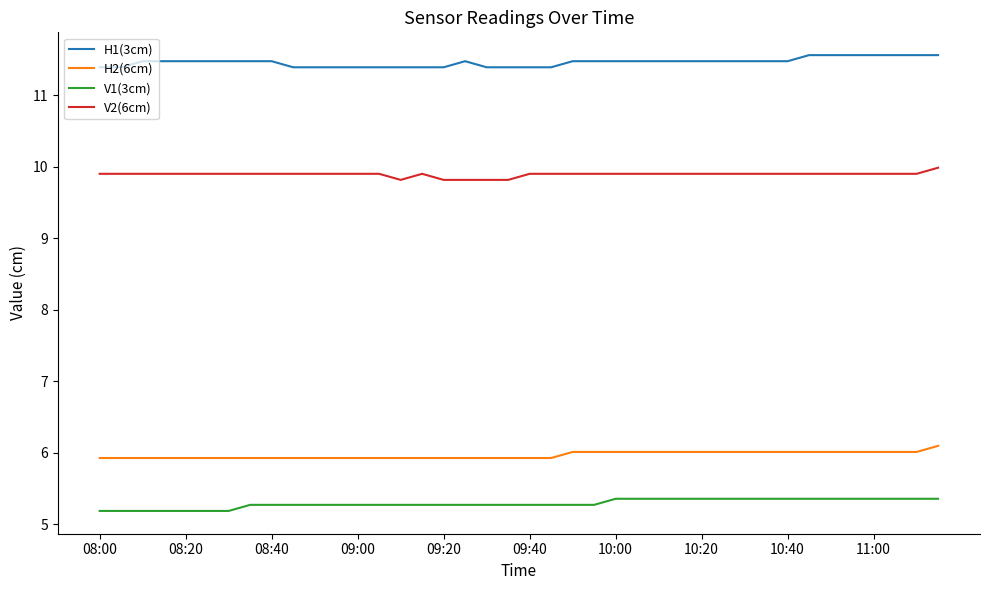

What is the smallest value displayed?

5.2